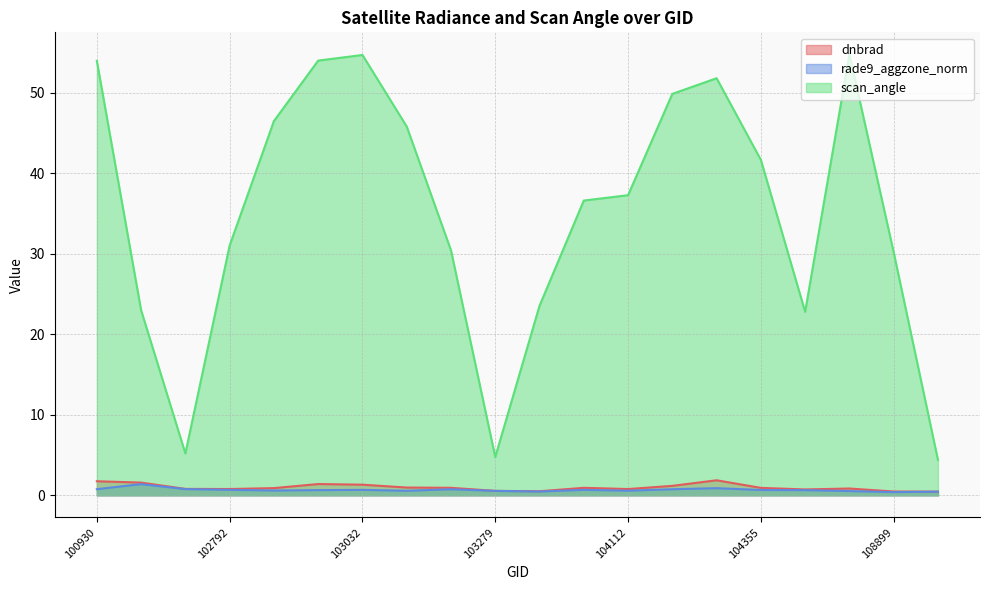

Reading left to right, transcribe all the data shown in this chart.

dnbrad: 100930=1.8	102551=1.6	102671=0.8	102792=0.8	102912=0.9	102920=1.4	103032=1.3	103040=1.0	103160=0.9	103279=0.6	103397=0.5	103761=0.9	104112=0.8	104229=1.2	104236=1.9	104355=0.9	108015=0.7	108715=0.8	108899=0.5	109072=0.5
rade9_aggzone_norm: 100930=0.8	102551=1.4	102671=0.8	102792=0.7	102912=0.6	102920=0.6	103032=0.7	103040=0.6	103160=0.8	103279=0.6	103397=0.5	103761=0.7	104112=0.6	104229=0.8	104236=0.9	104355=0.7	108015=0.6	108715=0.5	108899=0.4	109072=0.5
scan_angle: 100930=54.0	102551=23.0	102671=5.2	102792=31.0	102912=46.5	102920=54.0	103032=54.7	103040=45.8	103160=30.4	103279=4.8	103397=23.5	103761=36.6	104112=37.3	104229=49.8	104236=51.8	104355=41.7	108015=22.8	108715=54.8	108899=30.2	109072=4.4